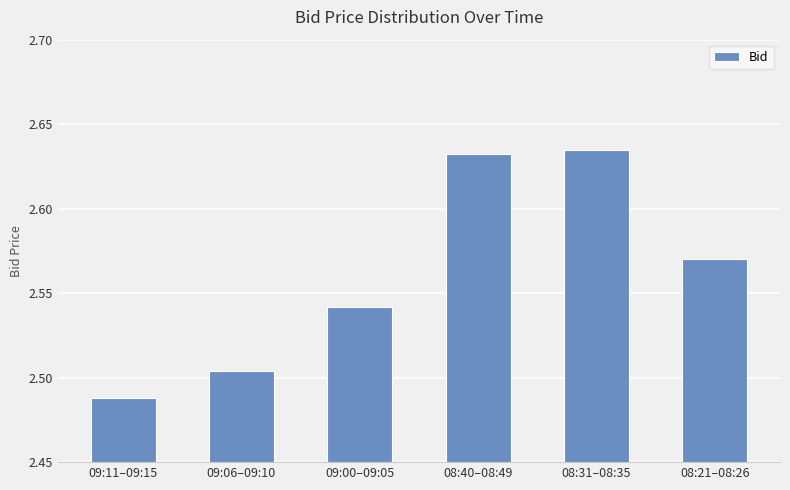

What is the sum of all values?

15.4